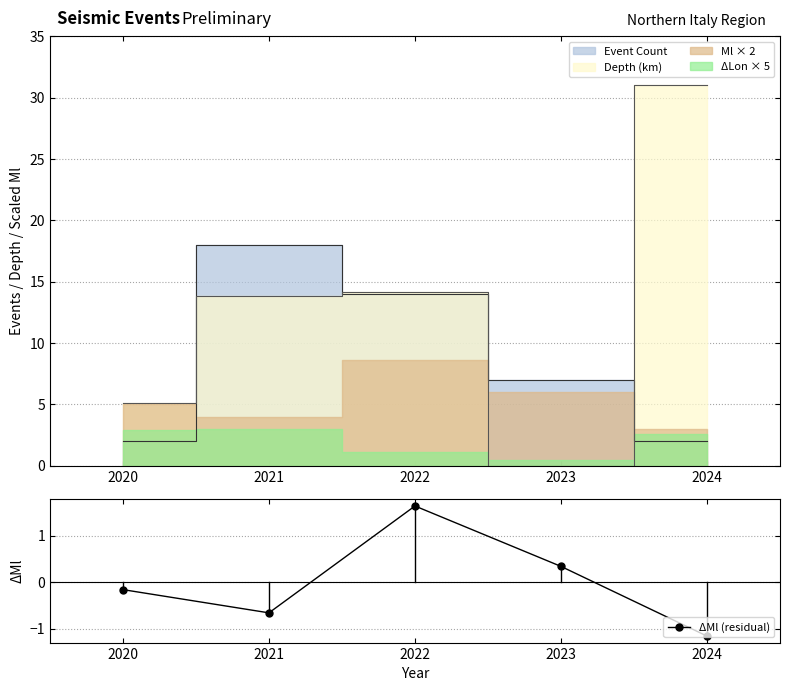

What is the difference between the second highest and second lowest values?

1.0